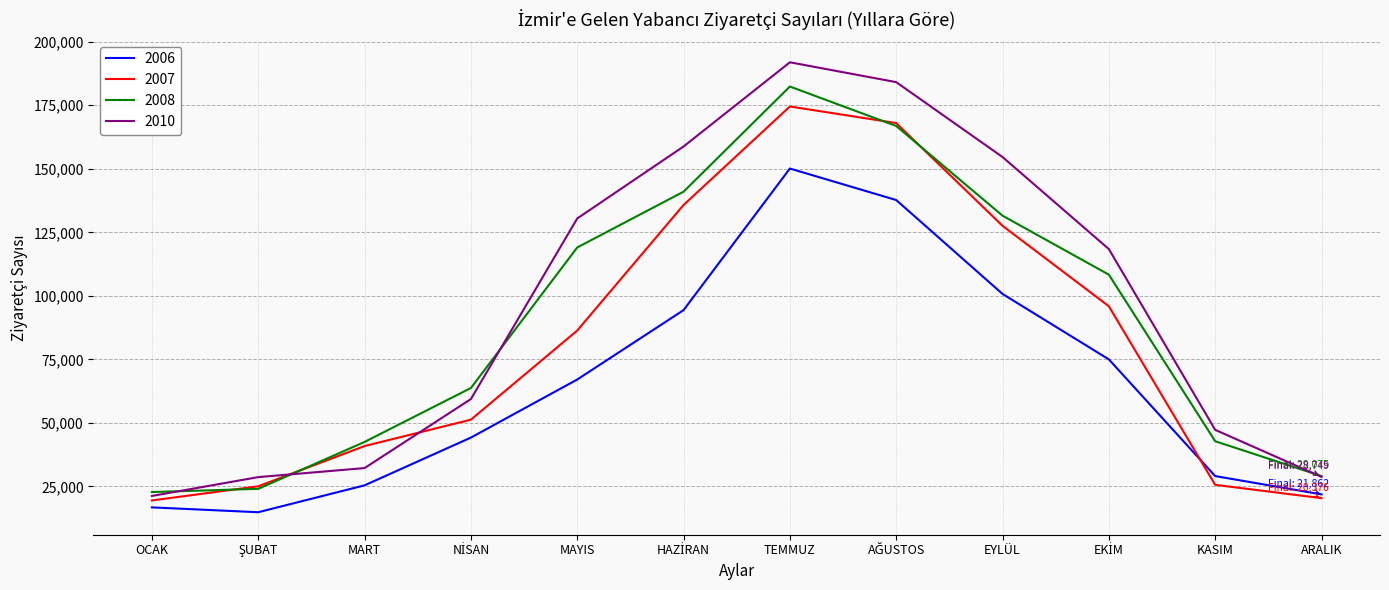

True or false: 2007 has more than 0 points higher than both neighbors.

True